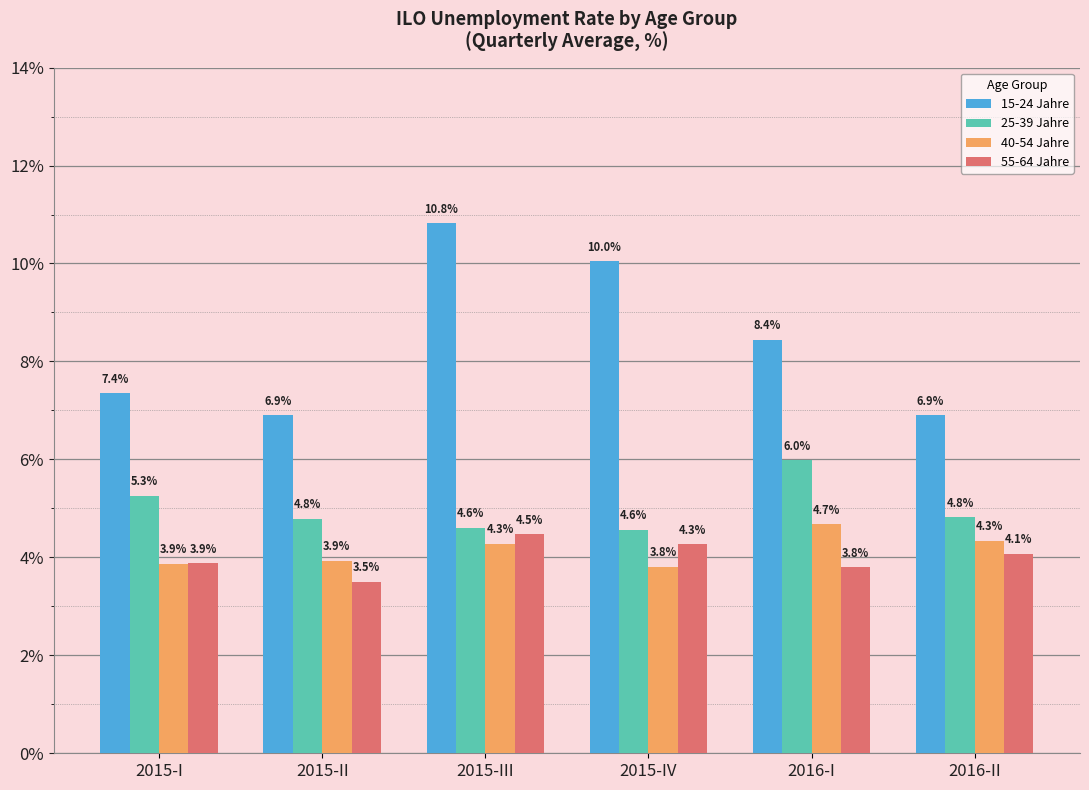

Is it true that 40-54 Jahre equals 4.3 at 2015-III?

True